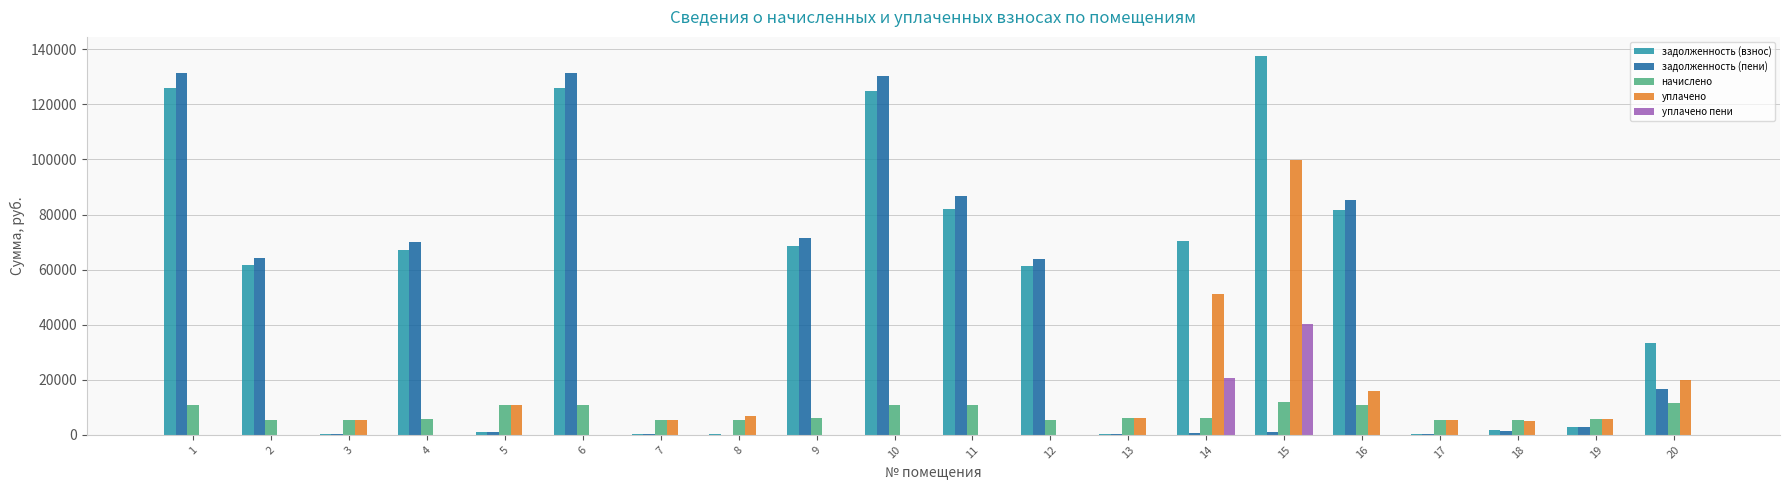

What is the average value of the задолженность (пени) series?

42978.5